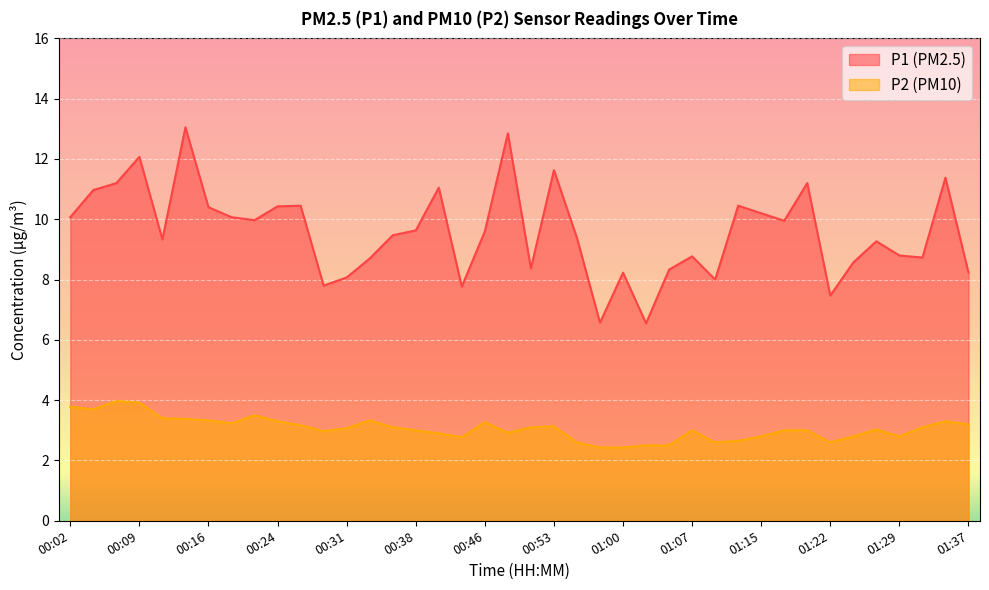

What are all the series names shown in the legend?

P1 (PM2.5), P2 (PM10)